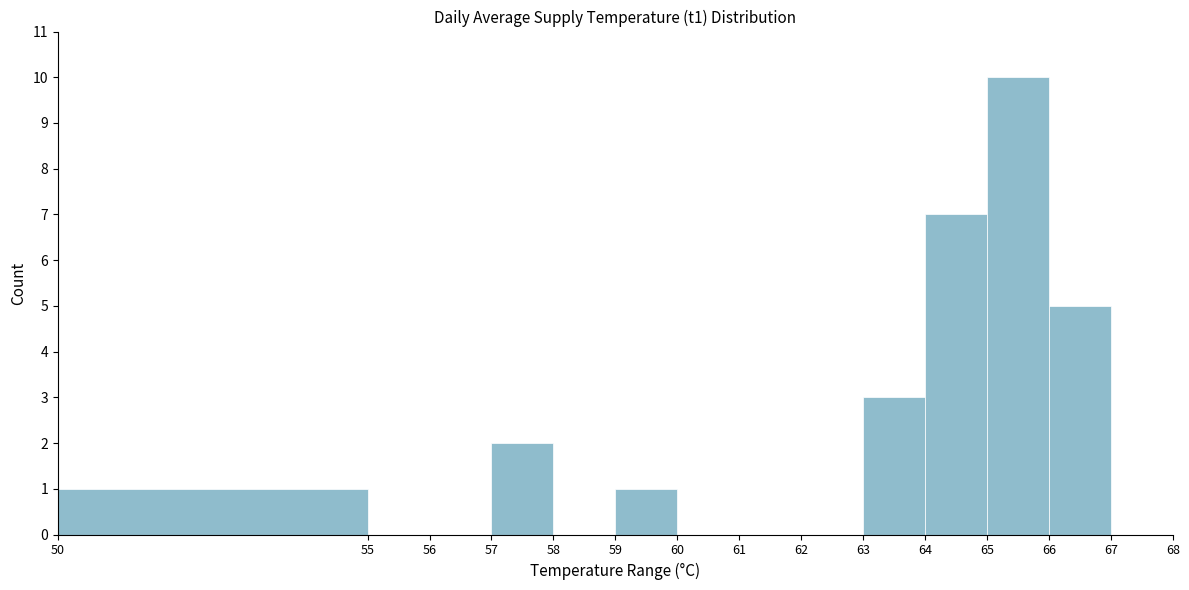

How tall is the bar that spans 63 to 64 on the x-axis? The values are not printed on the chart, so give them approximately, as read against the axis.

3